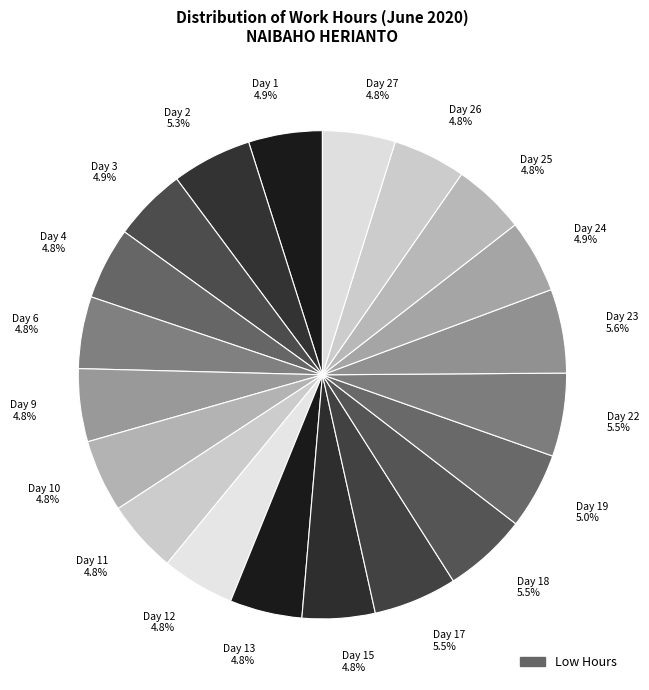

Combined, do Day 6 4.8% and Day 18 5.5% account for over 50%?

No